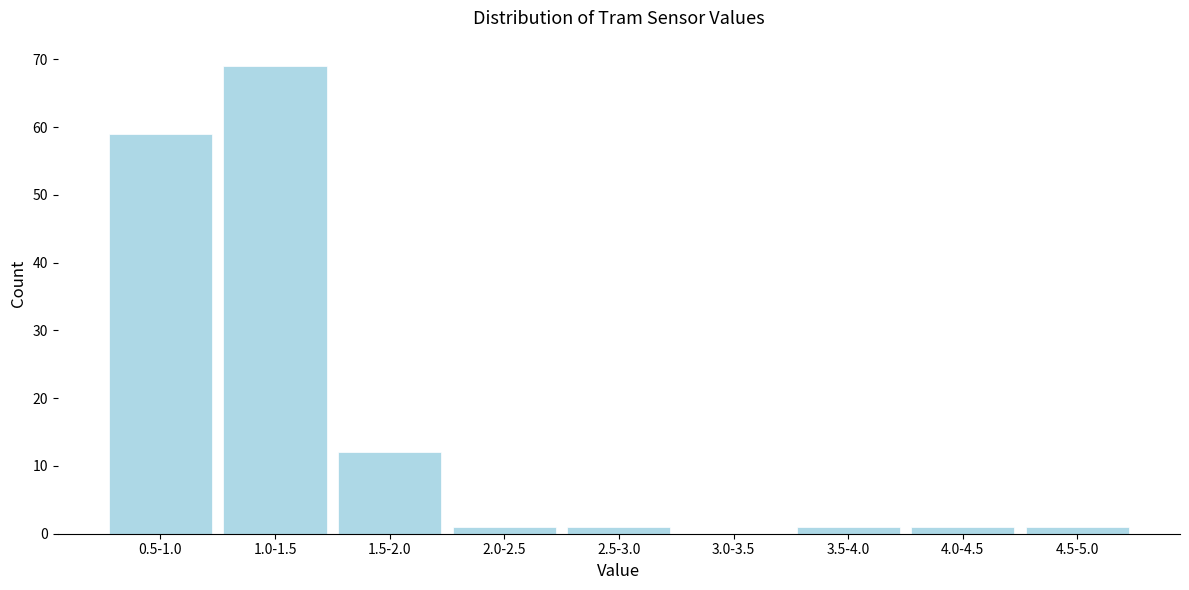

Reading left to right, list all the values displayed in this chart.

0.5-1.0=59	1.0-1.5=69	1.5-2.0=12	2.0-2.5=1	2.5-3.0=1	3.0-3.5=0	3.5-4.0=1	4.0-4.5=1	4.5-5.0=1